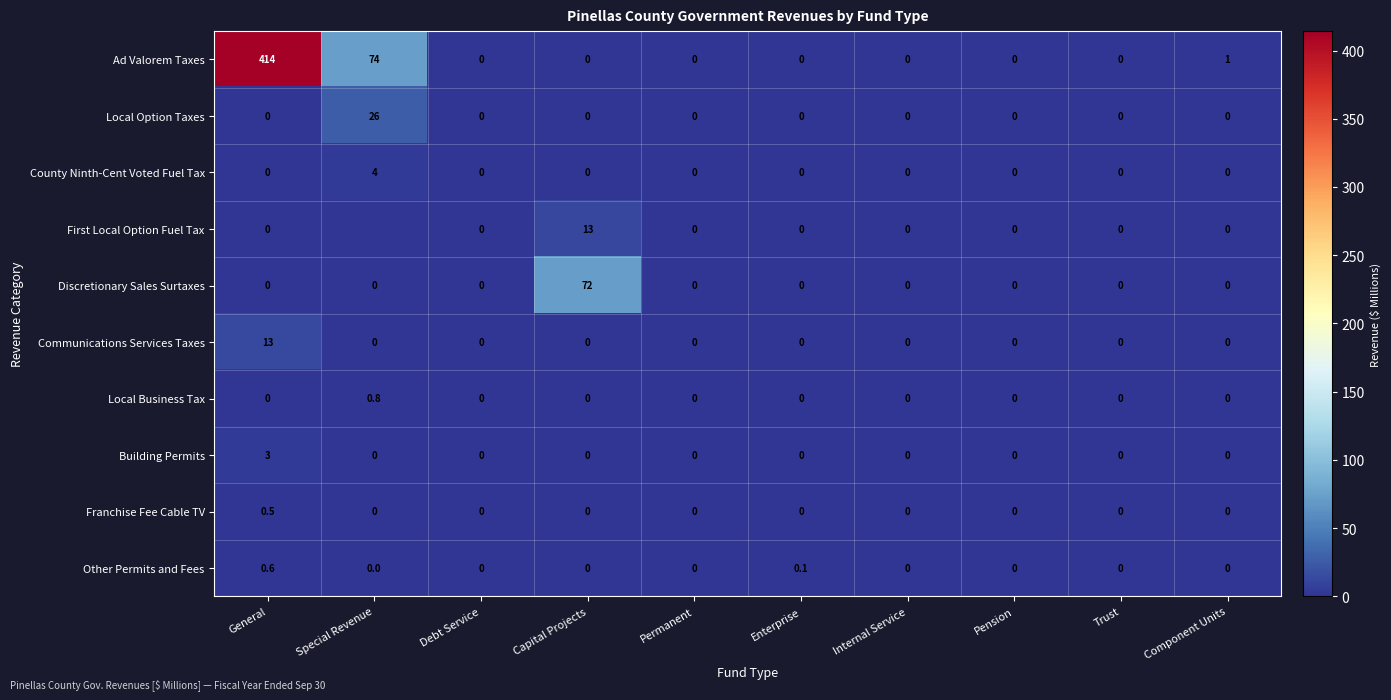

At which label does Local Option Taxes reach its peak?

Special Revenue